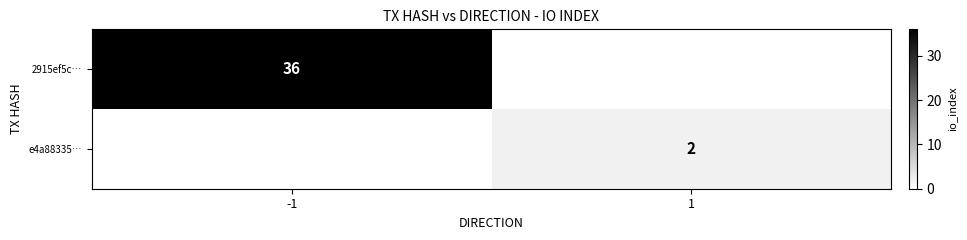

True or false: e4a88335… has a value of 1 at 1.

False